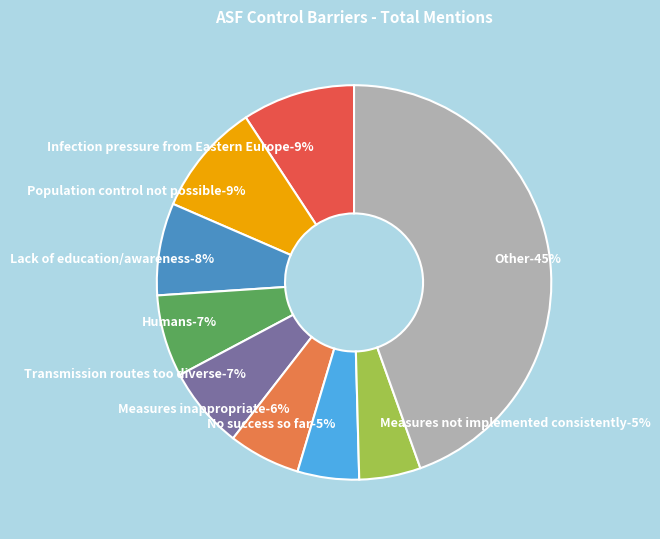

To the nearest percent, what percentage of the pie is Infection pressure from Eastern Europe?

9%